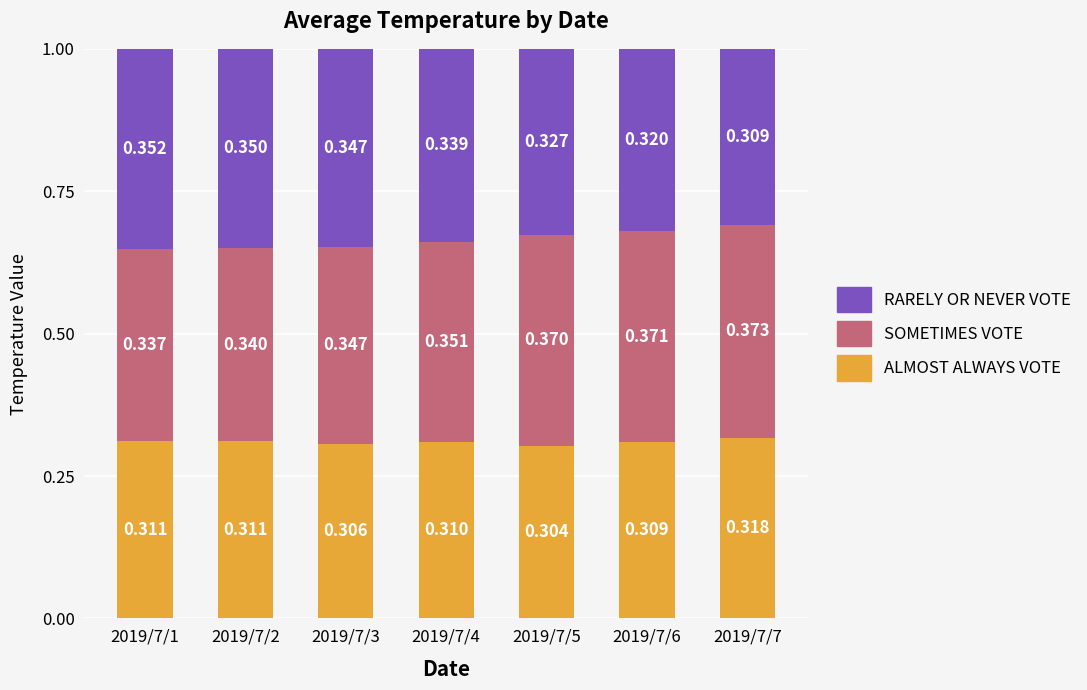

Are the bars grouped side by side (vs. stacked)?

No